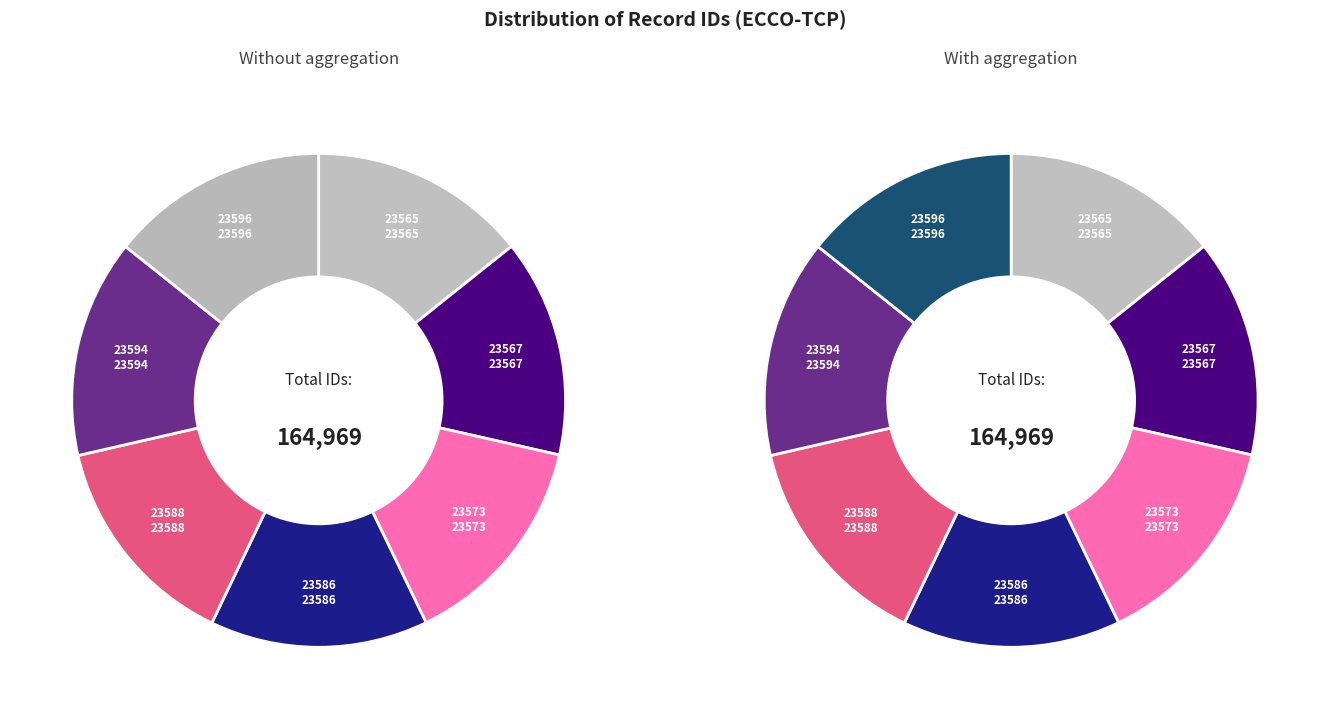

To the nearest percent, what portion does Row 23586 represent?

14%